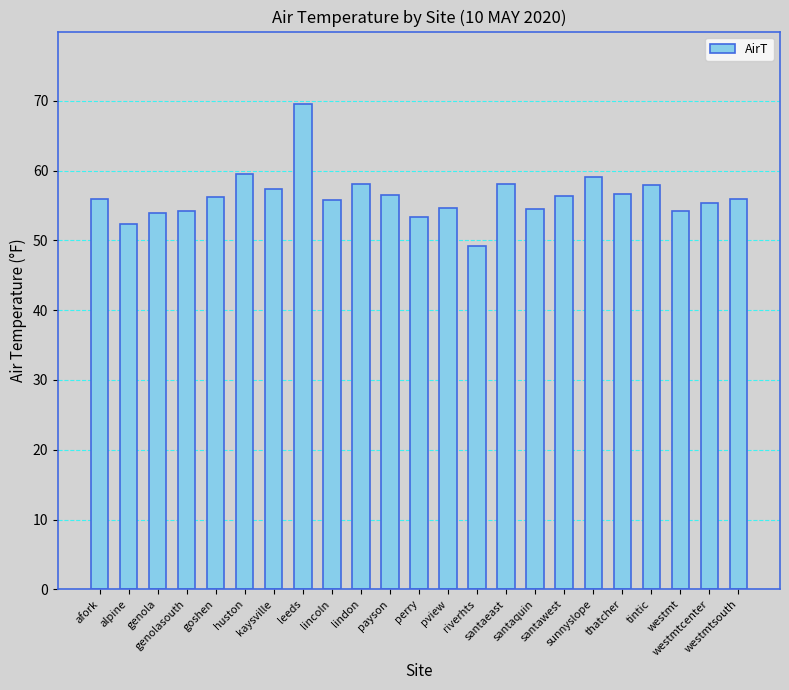

Is it true that the value at thatcher is 56.6?

True